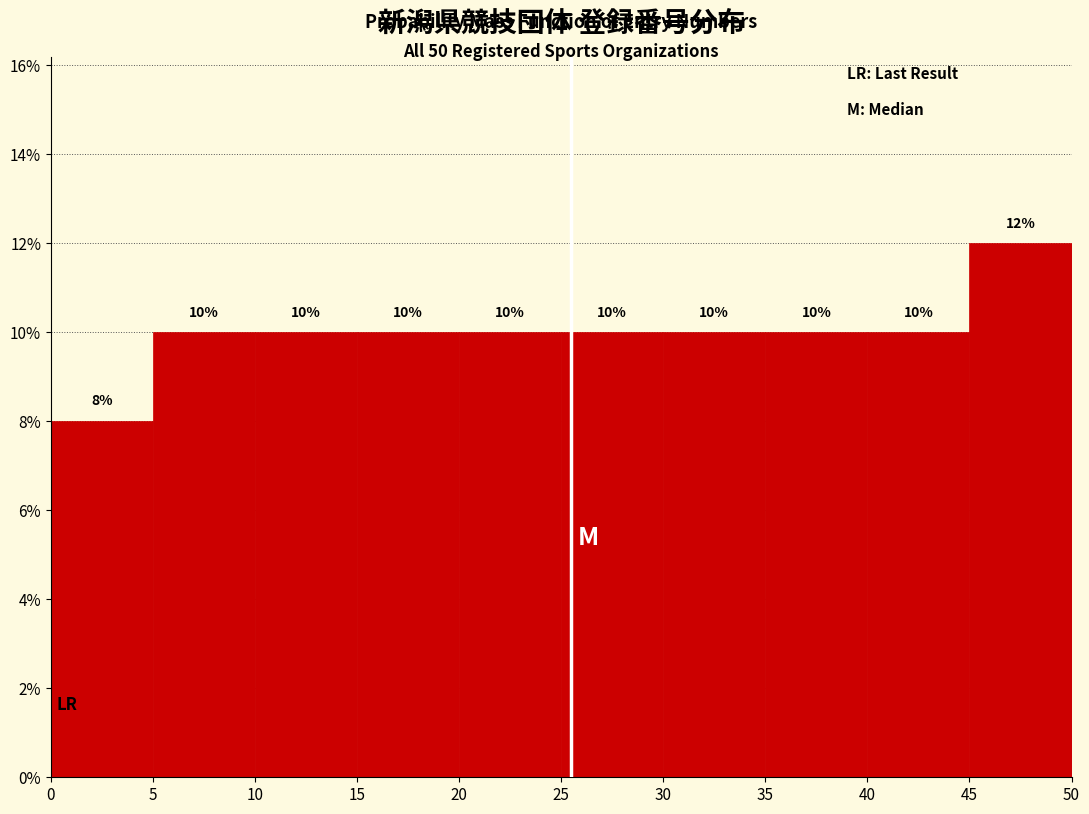

How tall is the bar that spans 45 to 50 on the x-axis?

12